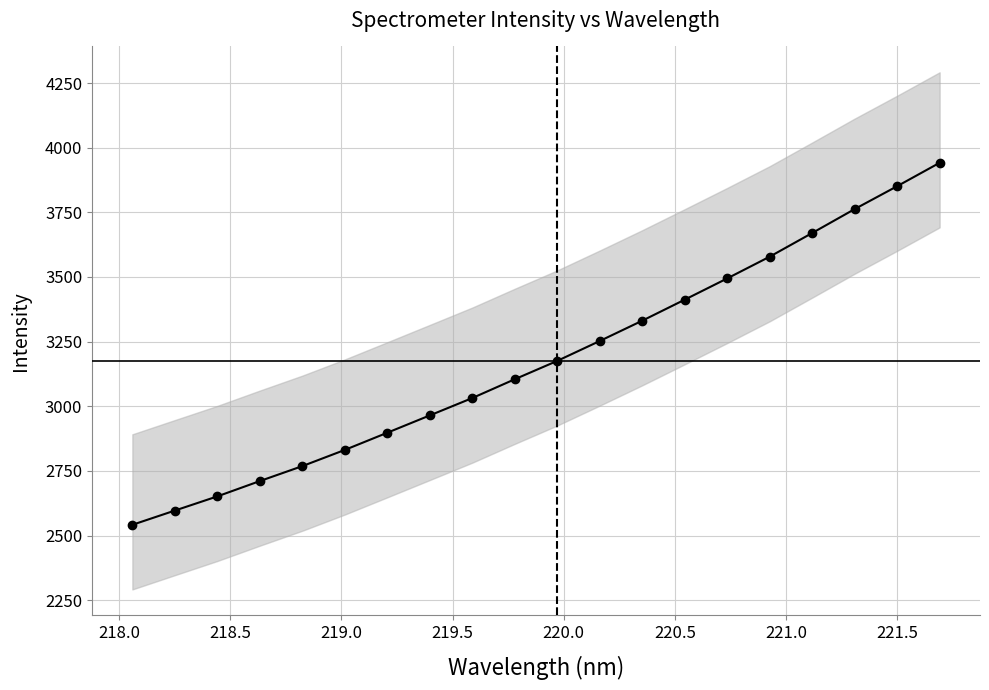

What is the sum of all values?

63570.4